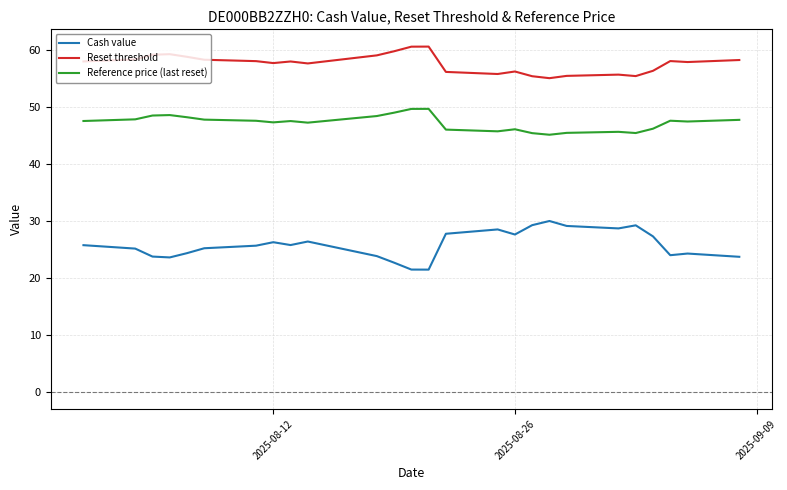

What is the minimum value for Reset threshold?

55.0